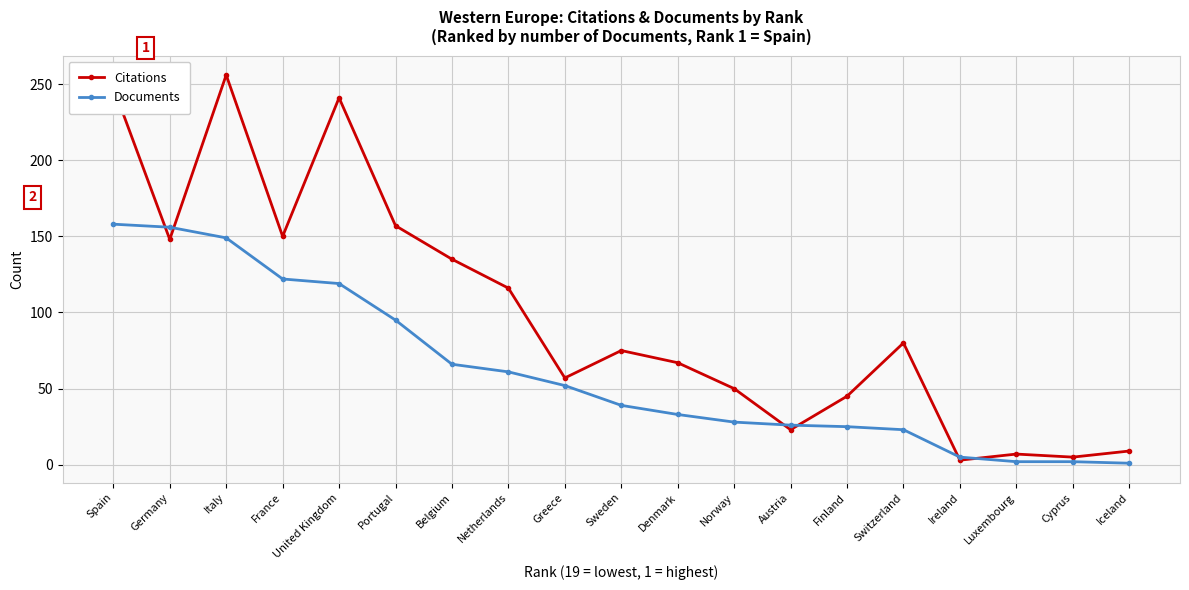

What value does the Documents series have at Portugal?

95